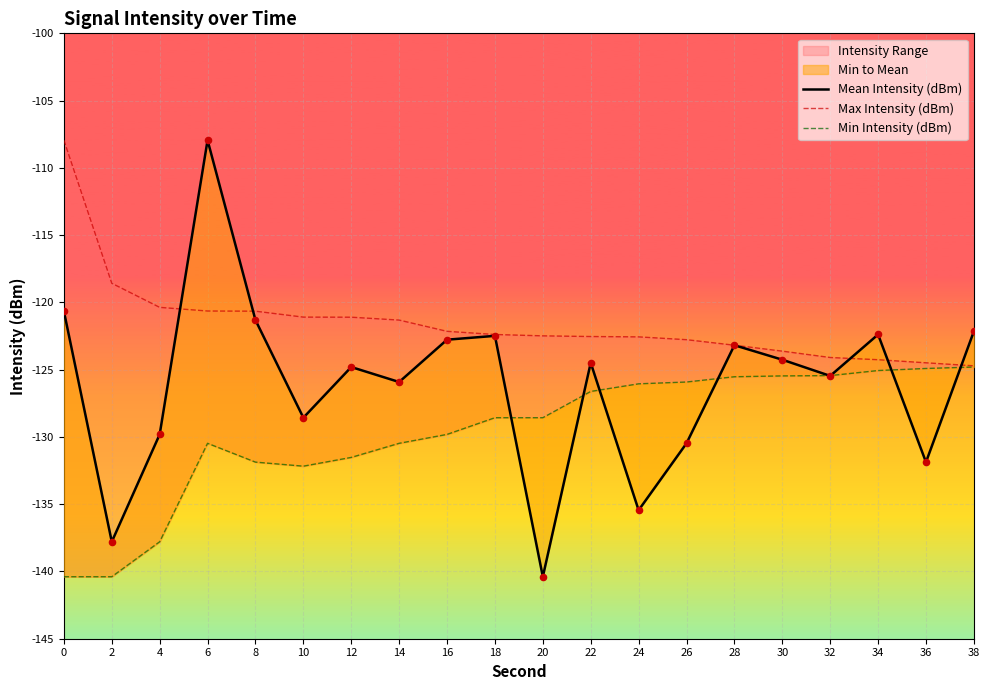

What is the total value across all series at 38?

-371.7